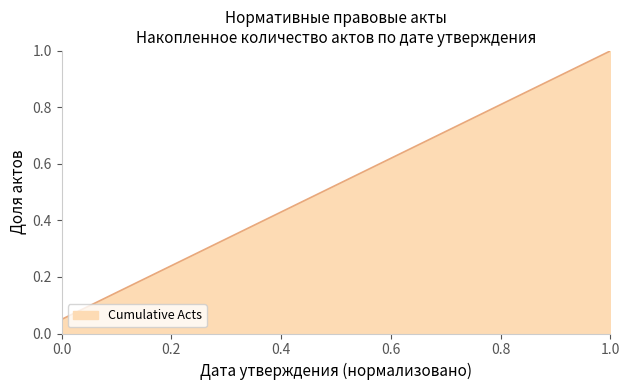

What is the greatest value displayed?

1.0